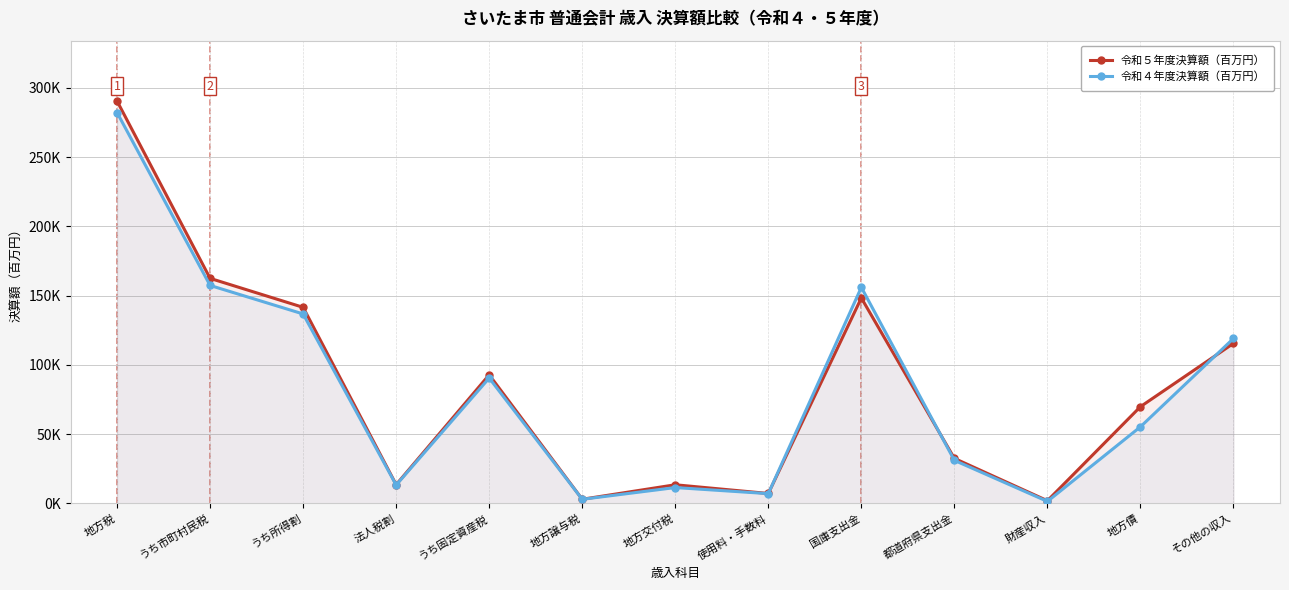

The value of 令和４年度決算額（百万円） at 財産収入 is 2006. True or false?

False